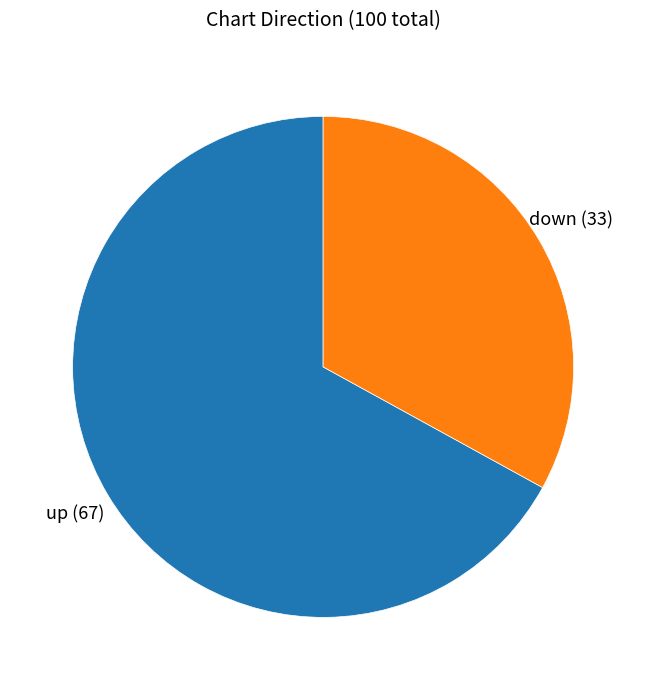

The down slice represents 26% of the pie. True or false?

False